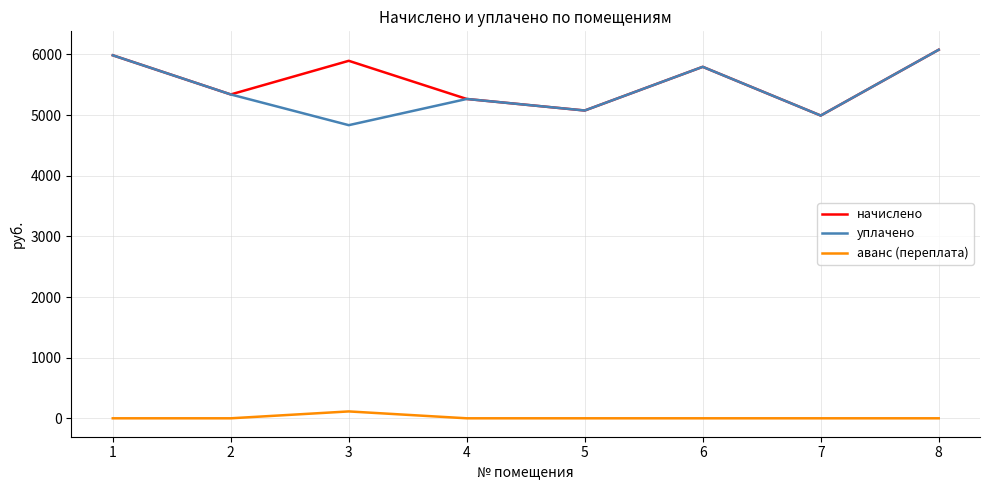

Is the value of уплачено at 4 greater than the value of начислено at 5?

Yes